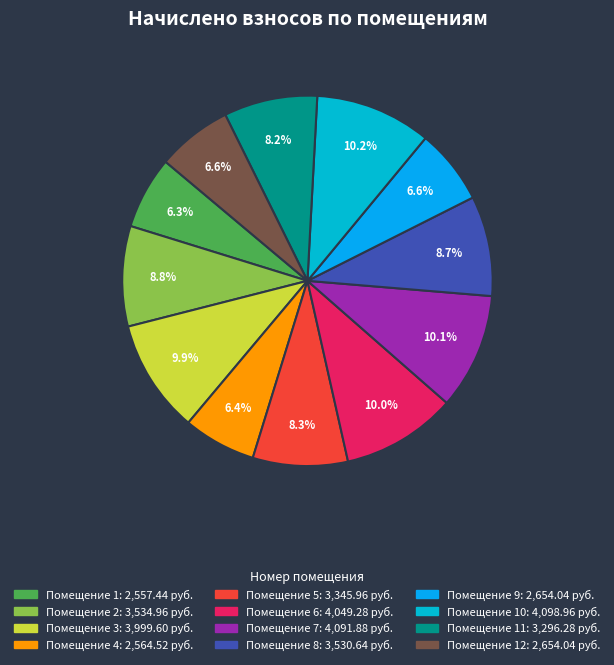

How many segments does this pie chart have?

12